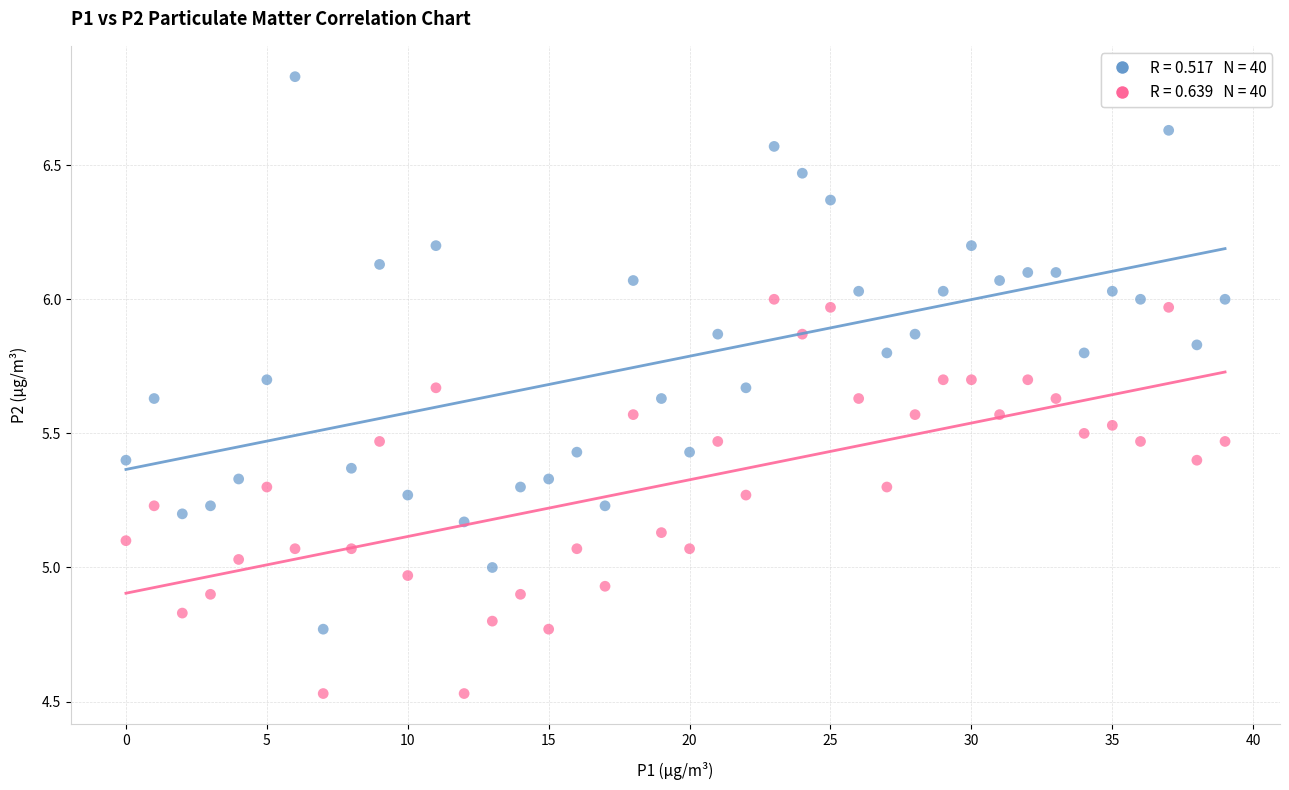

Across all data points, what is the range of Y values (max minus min)?

2.3